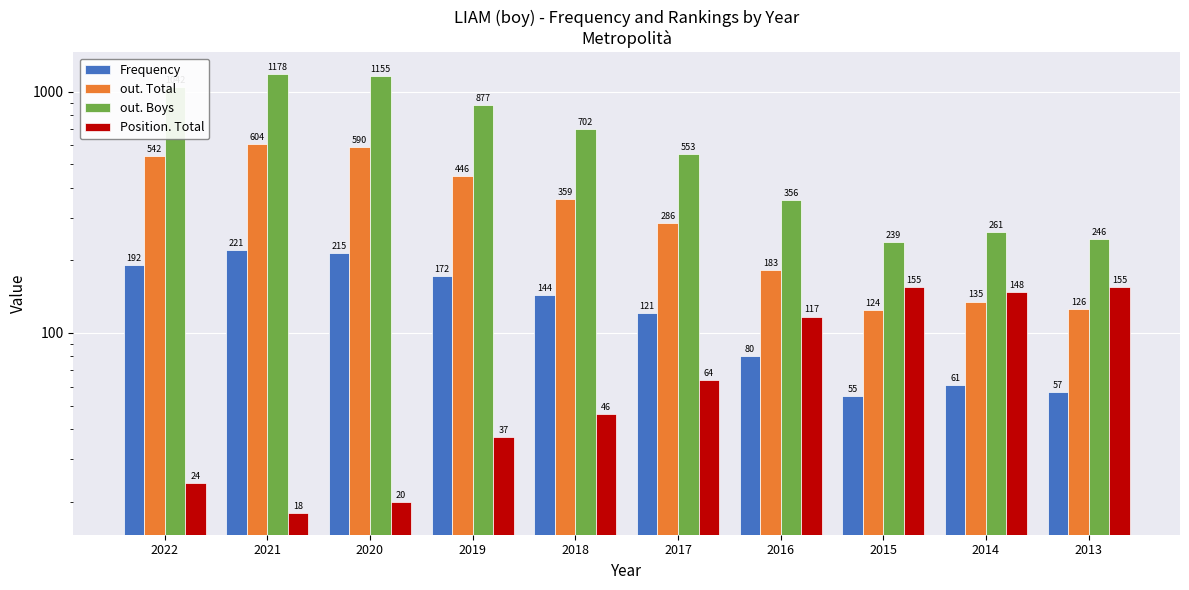

Is it true that out. Total equals 124 at 2015?

True